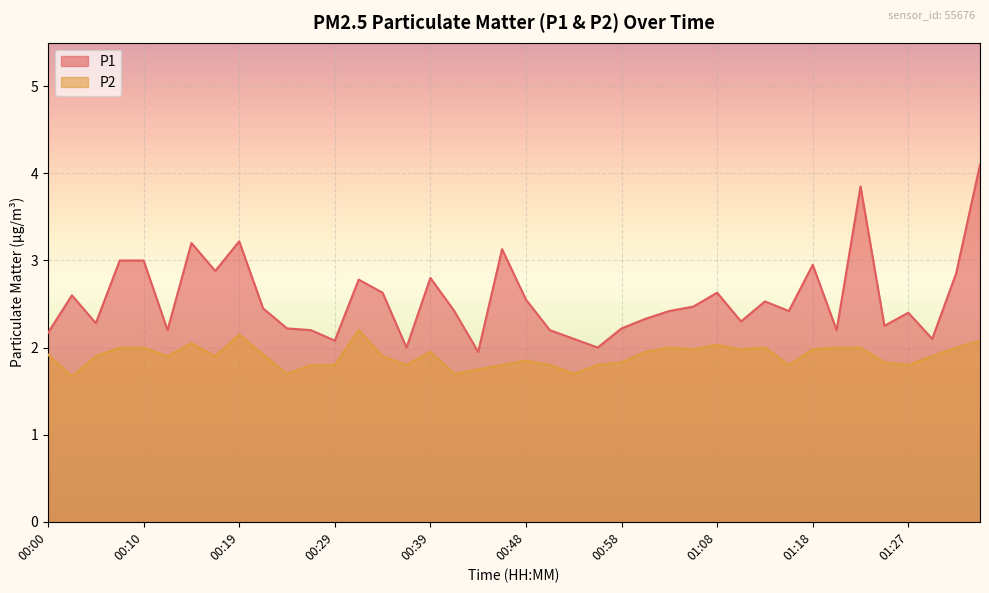

What are all the series names shown in the legend?

P1, P2